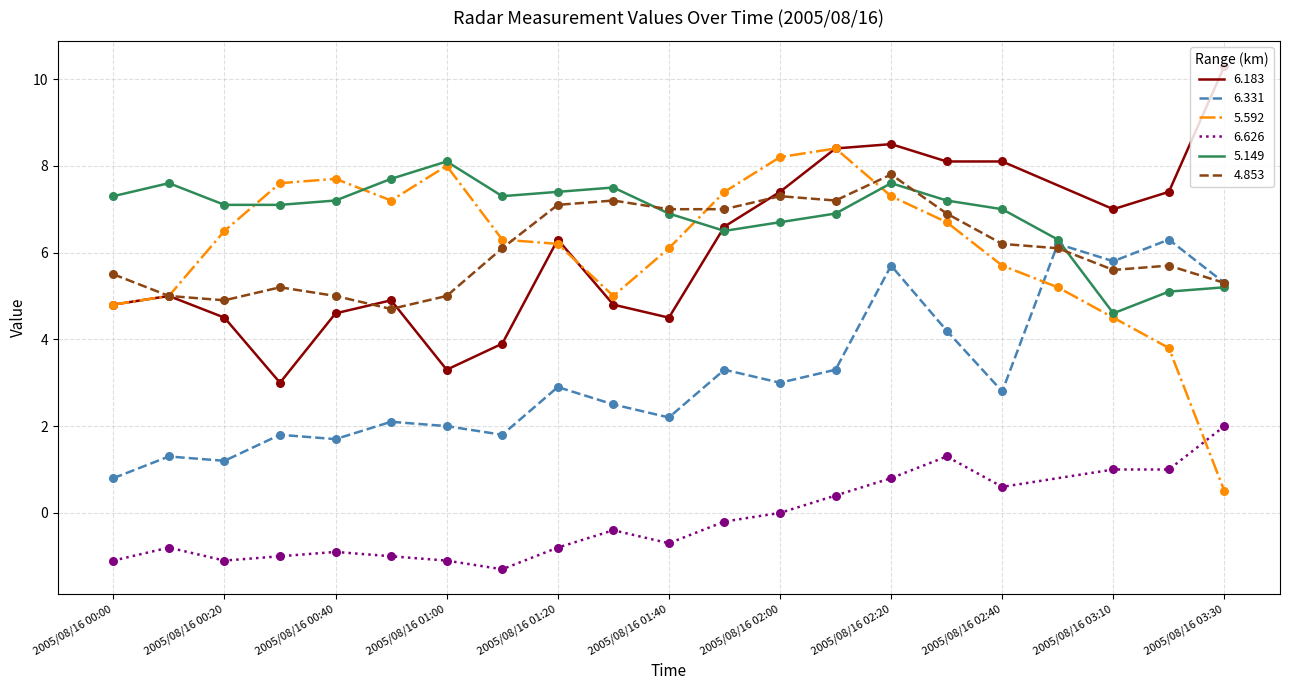

At which category is the sum across all series the highest?

2005/08/16 02:20